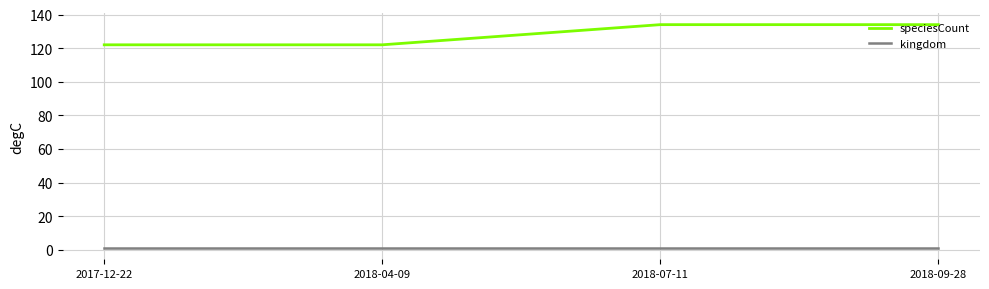

What is the sum of all kingdom values?

4